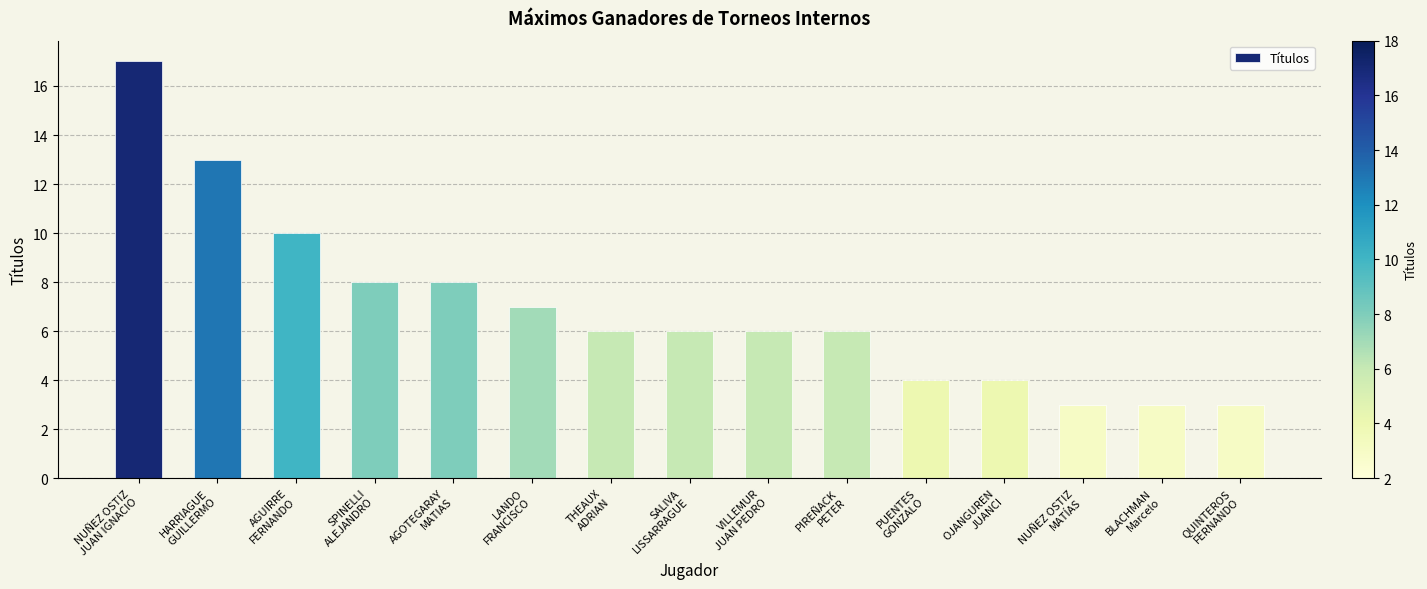

Does the chart contain stacked bars?

No